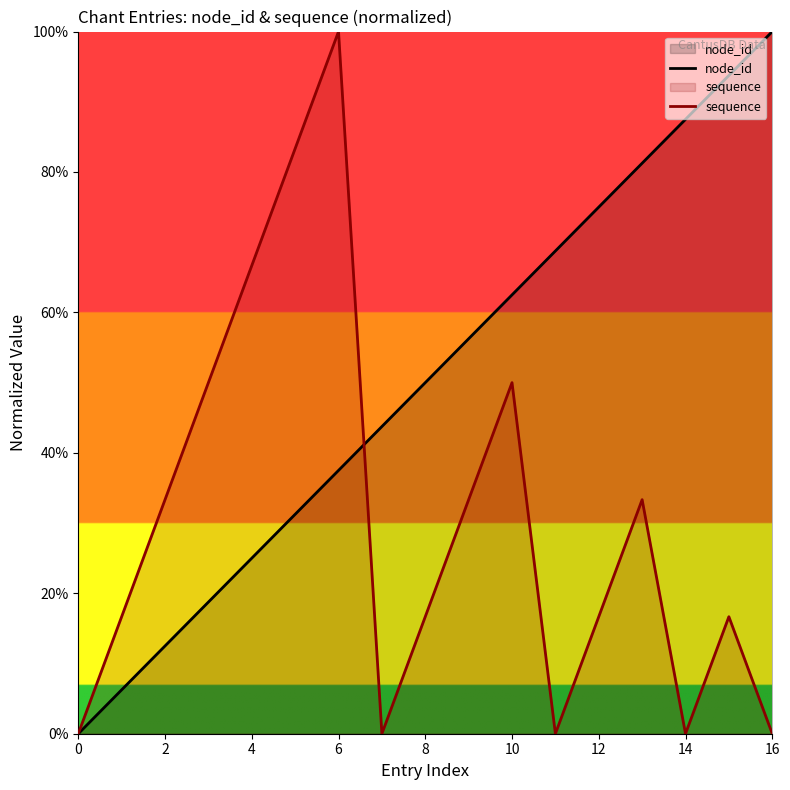

True or false: node_id has a value of 5.5 at 4.

False